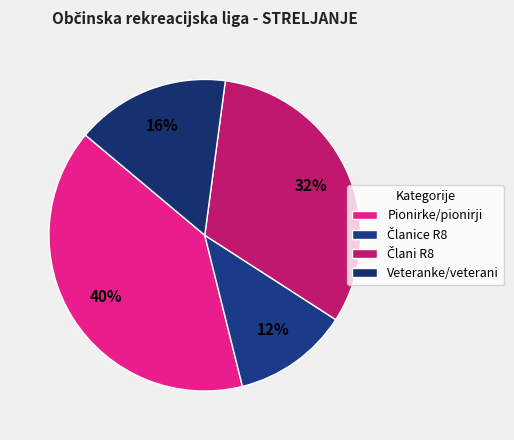

True or false: Članice R8 accounts for 23% of the total.

False